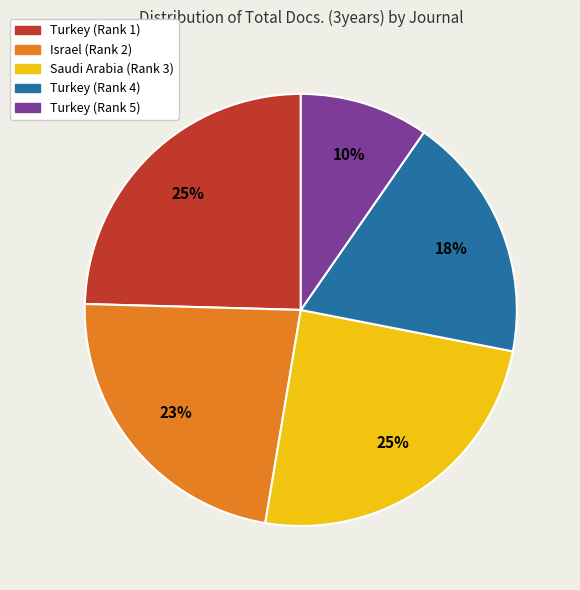

Which slice is the smallest?

Turkey (Rank 5)